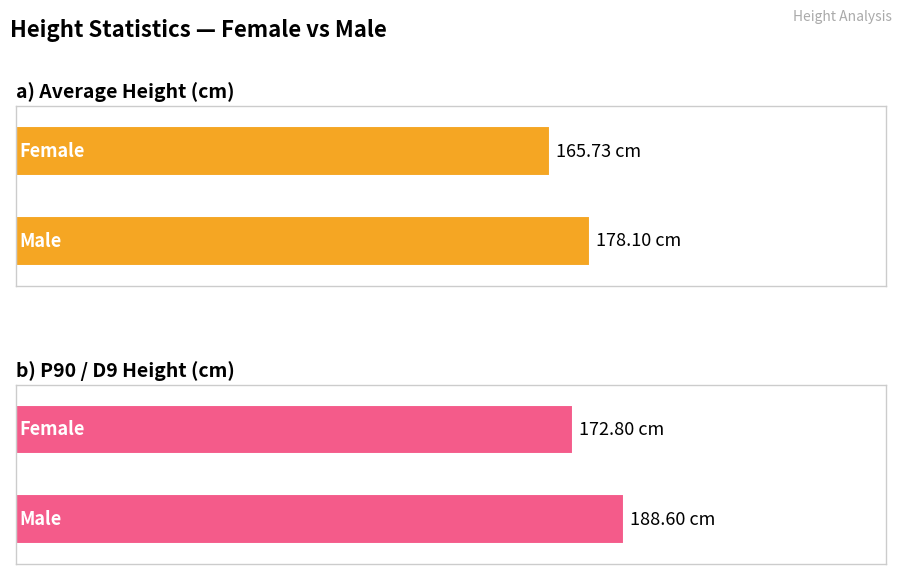

What is the sum of all P90 values?

361.4